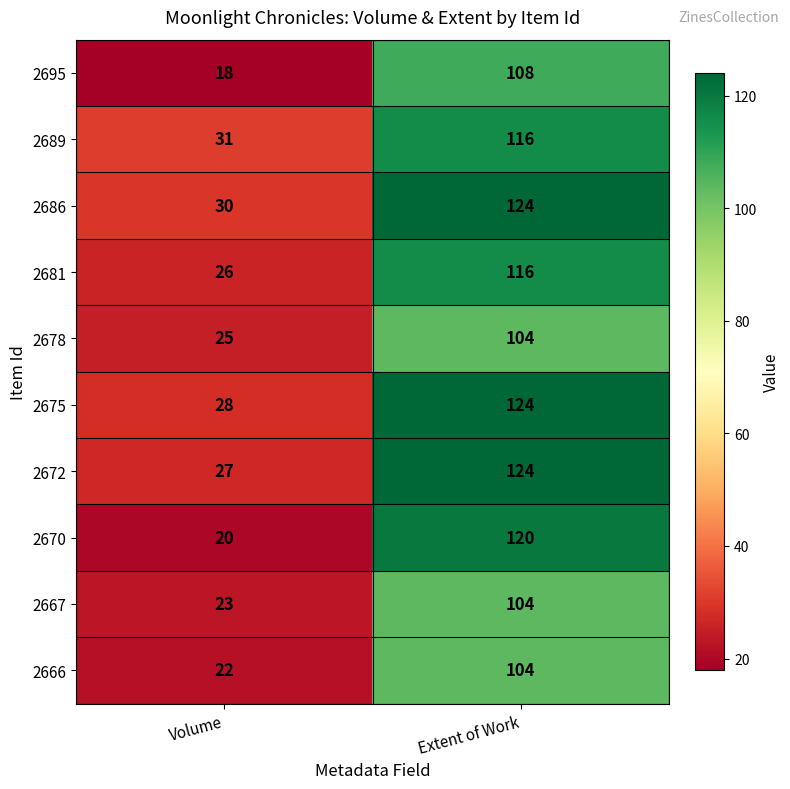

What is the average value of the 2672 series?

76